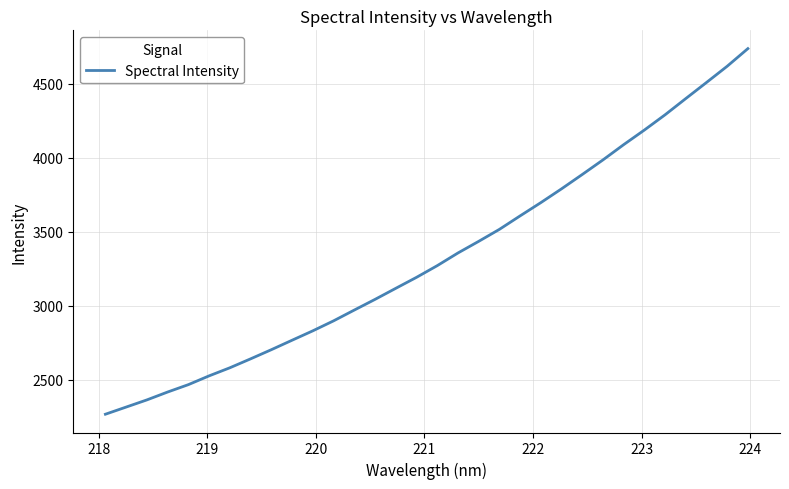

What is the maximum value shown in the chart?

4738.8